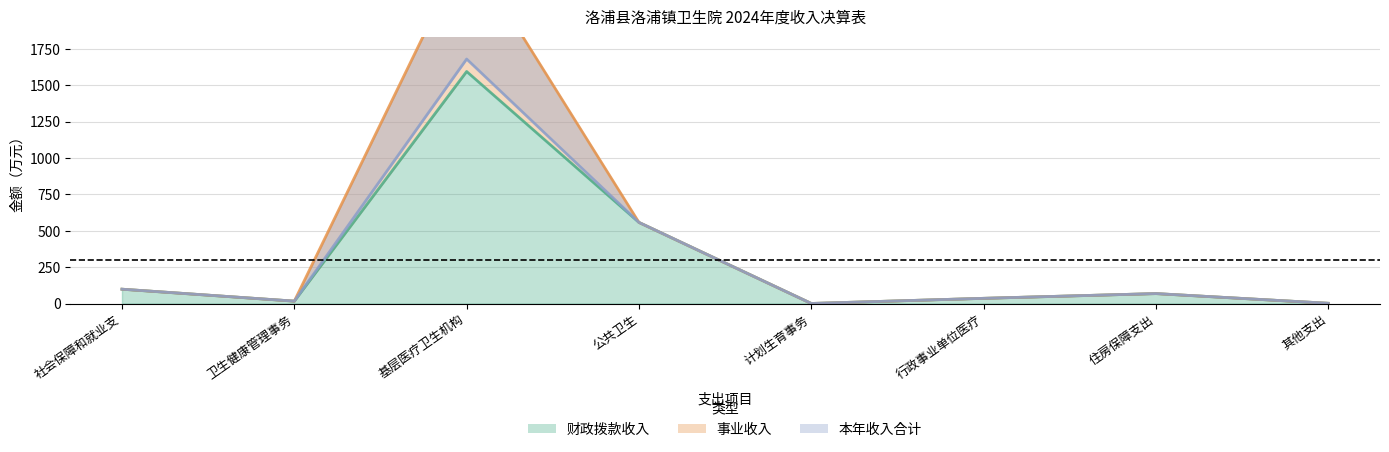

What is the difference between the second highest and second lowest values in the 本年收入合计 series?

555.2